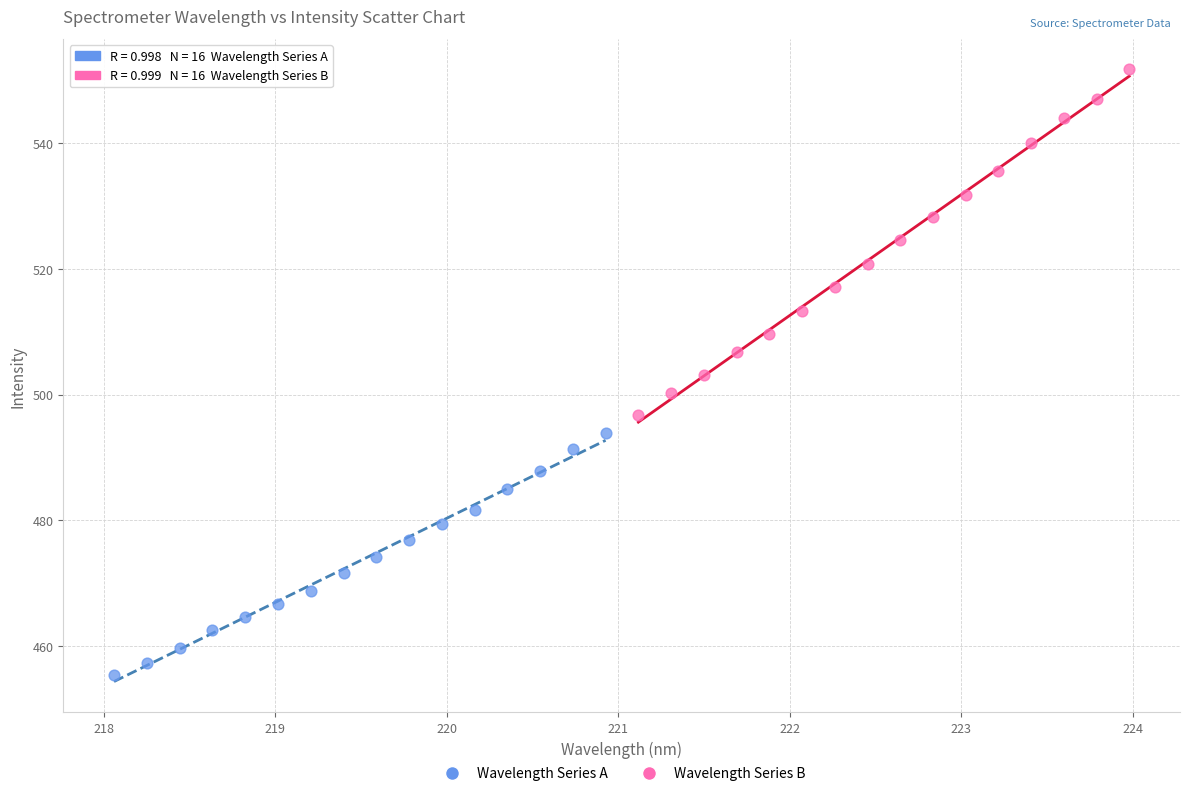

Which series contains the lowest Y value?

Wavelength Series A